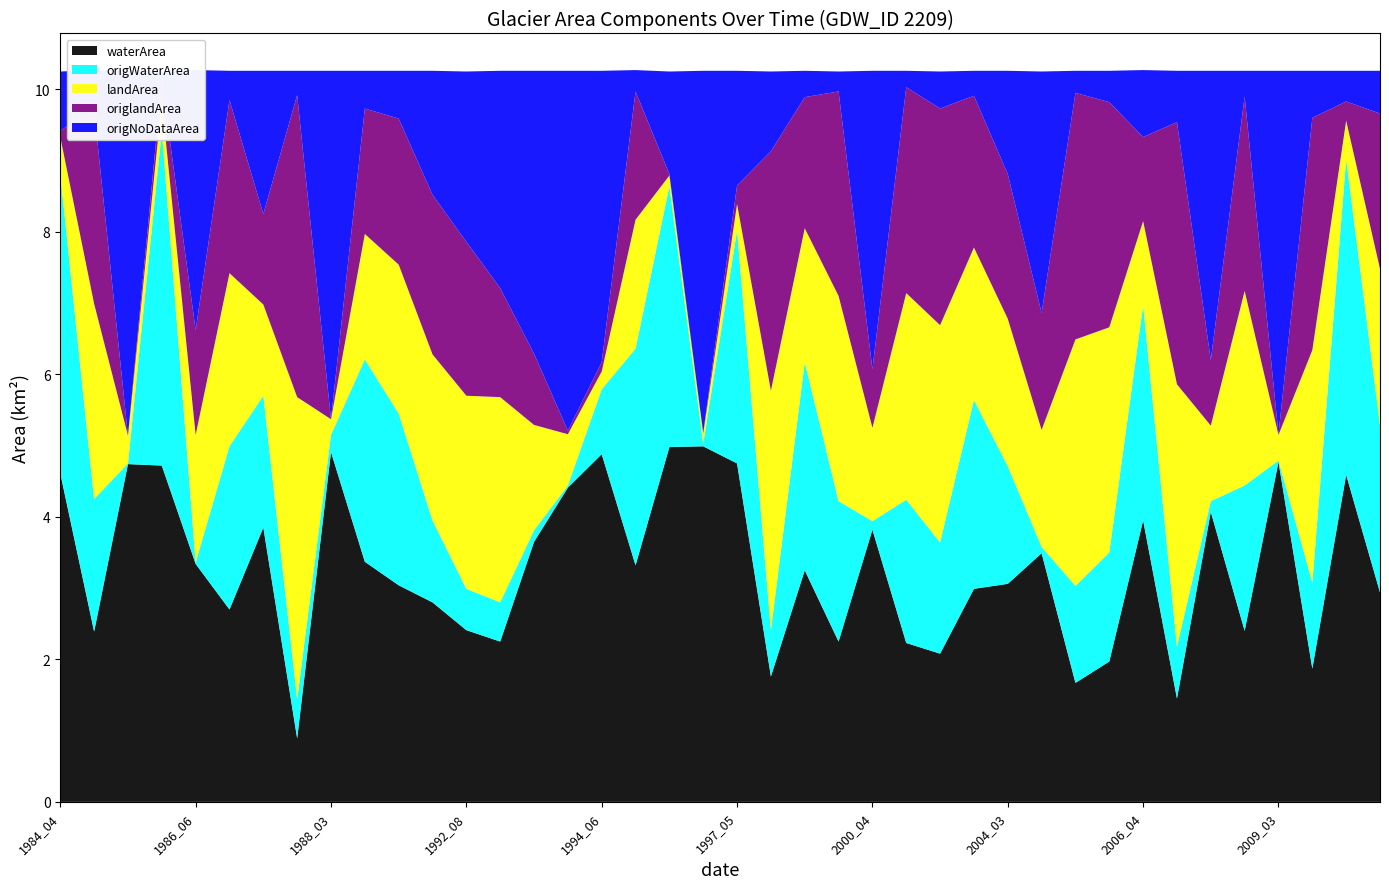

Reading left to right, transcribe all the data shown in this chart.

waterArea: 4.6	2.4	4.7	4.7	3.3	2.7	3.9	0.9	4.9	3.4	3.0	2.8	2.4	2.2	3.6	4.4	4.9	3.3	5.0	5.0	4.8	1.8	3.2	2.2	3.8	2.2	2.1	3.0	3.1	3.5	1.7	2.0	4.0	1.4	4.1	2.4	4.8	1.9	4.6	2.9
origWaterArea: 4.2	1.9	0.0	4.7	0.0	2.3	1.9	0.6	0.2	2.8	2.4	1.1	0.6	0.6	0.2	0.0	0.9	3.0	3.7	0.0	3.3	0.7	2.9	2.0	0.1	2.0	1.6	2.6	1.6	0.1	1.4	1.5	3.0	0.7	0.1	2.0	0.0	1.2	4.4	2.4
landArea: 0.5	2.7	0.4	0.4	1.8	2.4	1.3	4.2	0.2	1.8	2.1	2.3	2.7	2.9	1.5	0.7	0.2	1.8	0.1	0.1	0.4	3.4	1.9	2.9	1.3	2.9	3.0	2.1	2.1	1.6	3.5	3.2	1.2	3.7	1.1	2.7	0.4	3.3	0.5	2.2
origlandArea: 0.1	2.7	0.0	0.3	1.5	2.4	1.3	4.2	0.0	1.8	2.0	2.2	2.2	1.5	1.0	0.1	0.1	1.8	0.0	0.0	0.3	3.4	1.8	2.9	0.8	2.9	3.0	2.1	2.0	1.6	3.5	3.2	1.2	3.7	0.9	2.7	0.0	3.3	0.3	2.2
origNoDataArea: 0.8	0.6	5.1	0.1	3.6	0.4	2.0	0.3	4.9	0.5	0.7	1.7	2.4	3.0	4.0	5.0	4.1	0.3	1.4	5.1	1.6	1.1	0.4	0.3	4.2	0.2	0.5	0.3	1.4	3.4	0.3	0.4	0.9	0.7	4.1	0.4	5.1	0.7	0.4	0.6